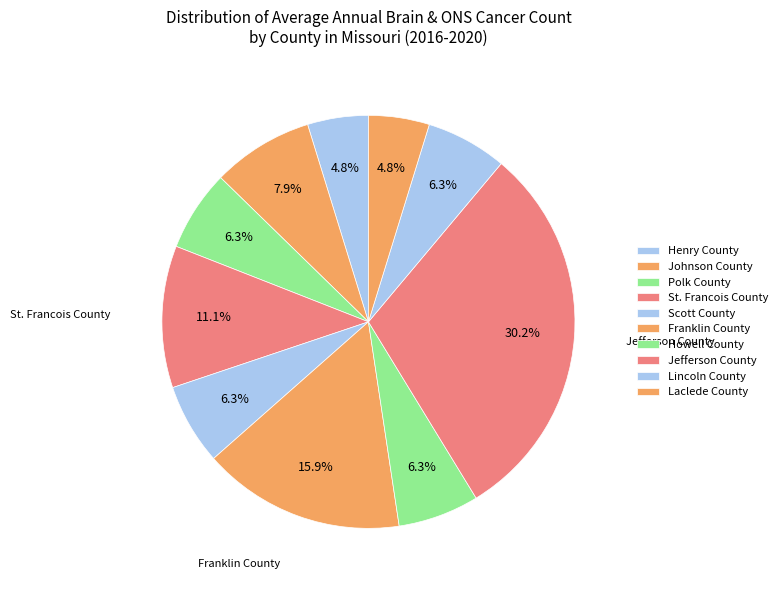

What percentage do Henry County and Jefferson County together represent?

34.9%